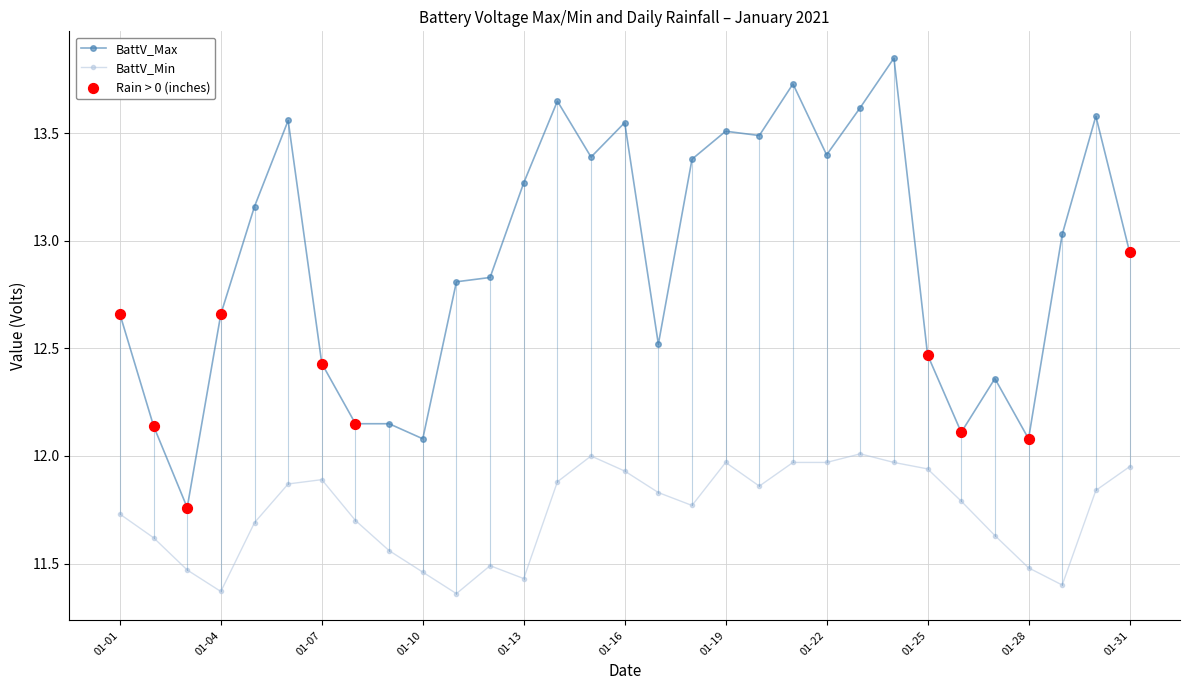

At how many categories does at least one series exceed 11?

31